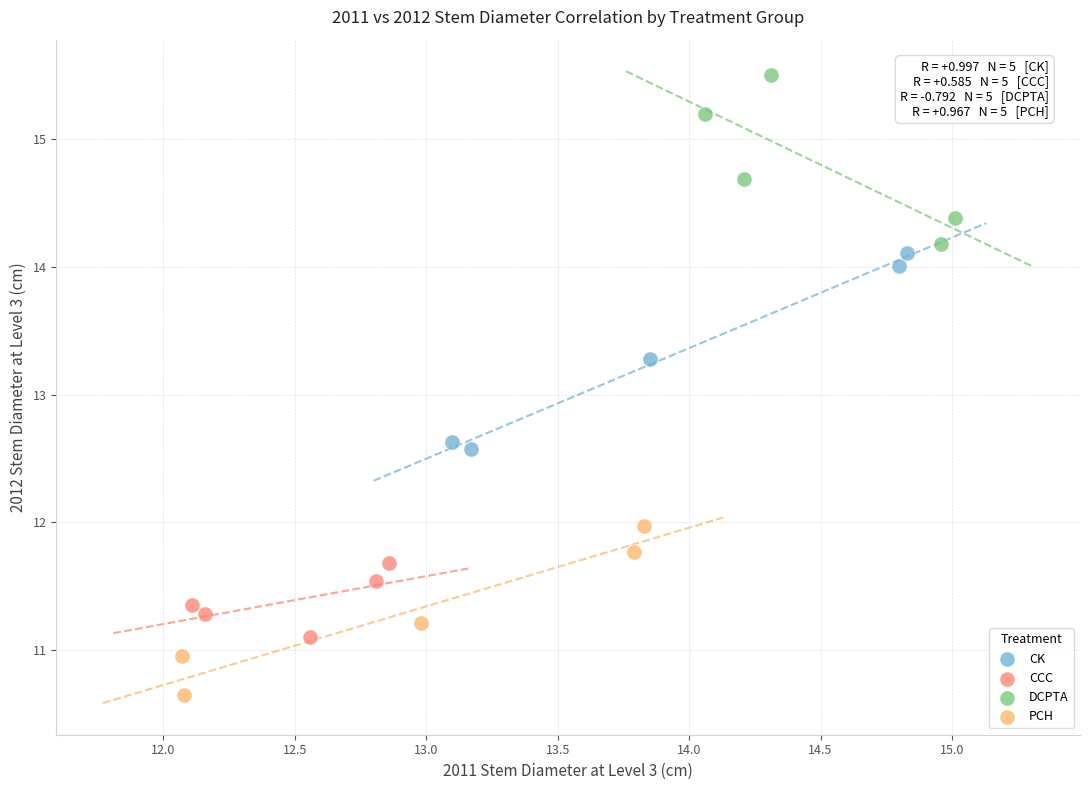

Which series reaches the maximum Y coordinate?

DCPTA